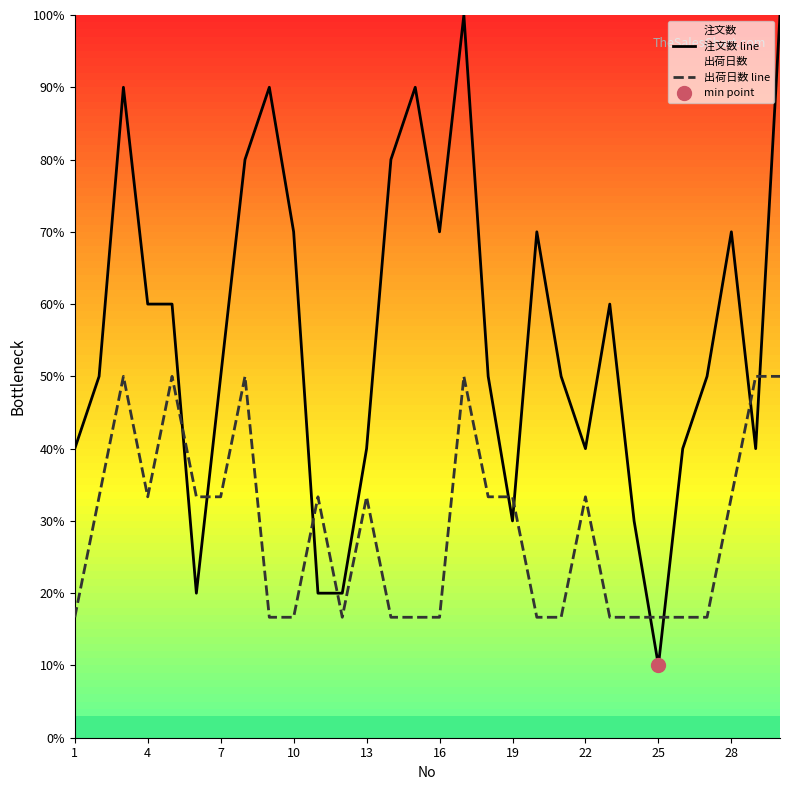

Is the value of 出荷日数 line at 11 greater than the value of 注文数 line at 21?

No